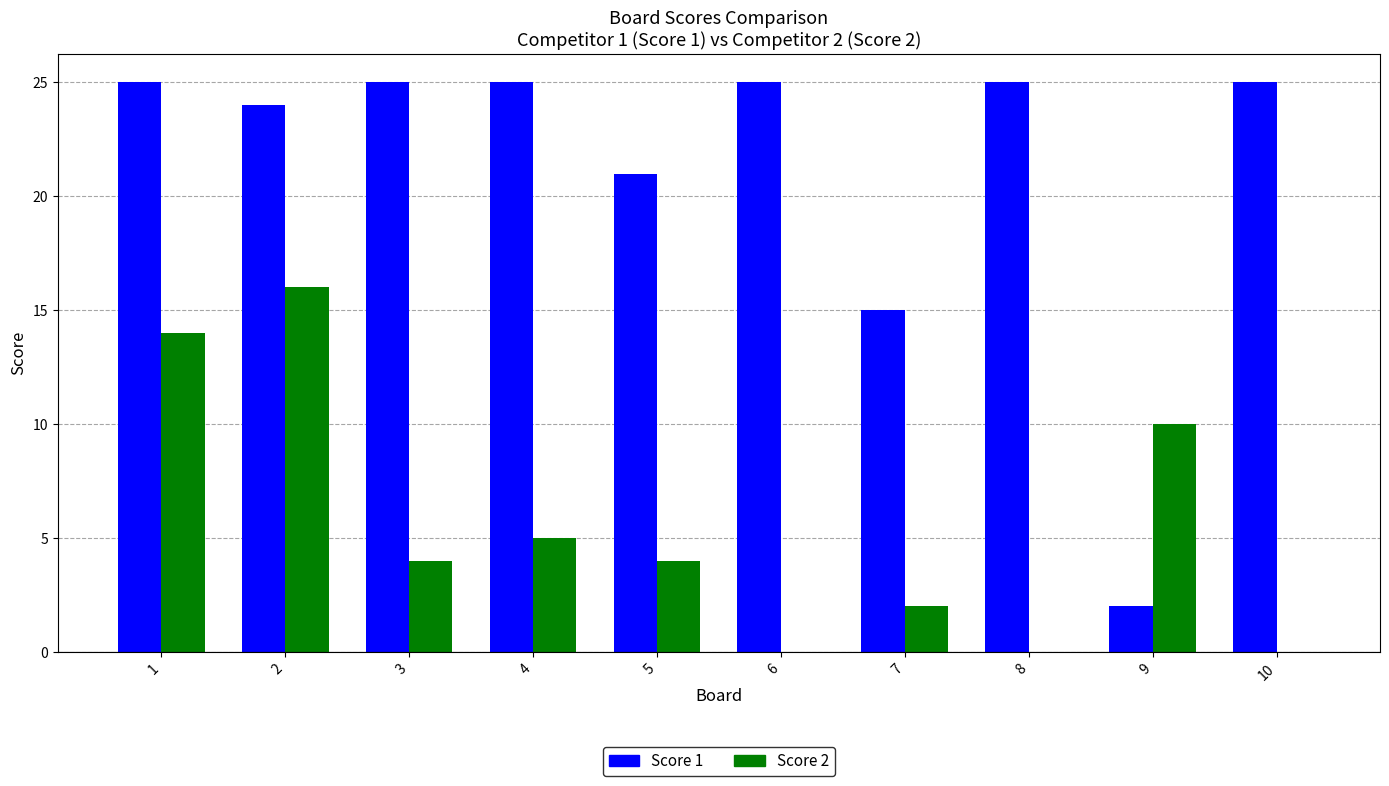

Which series has the largest total across all categories?

Score 1